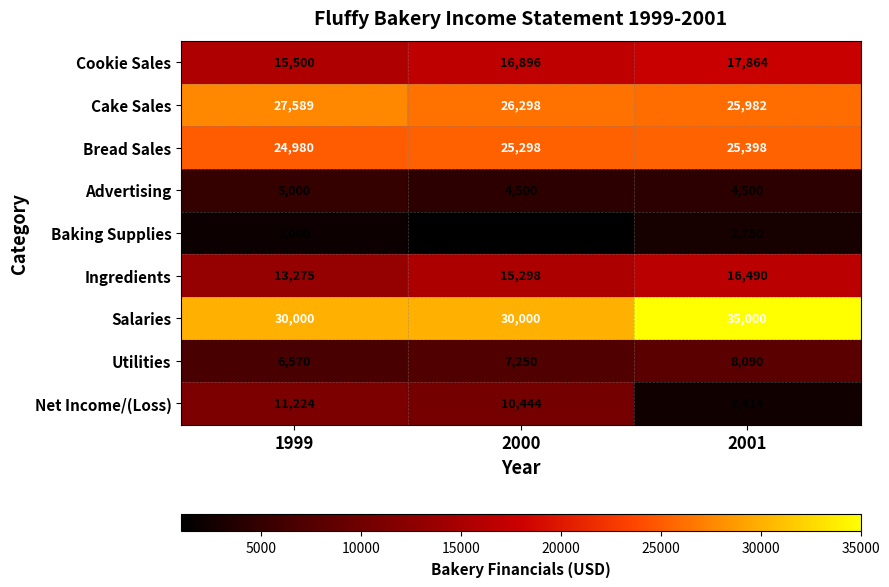

What is the average value of the Baking Supplies series?

1917